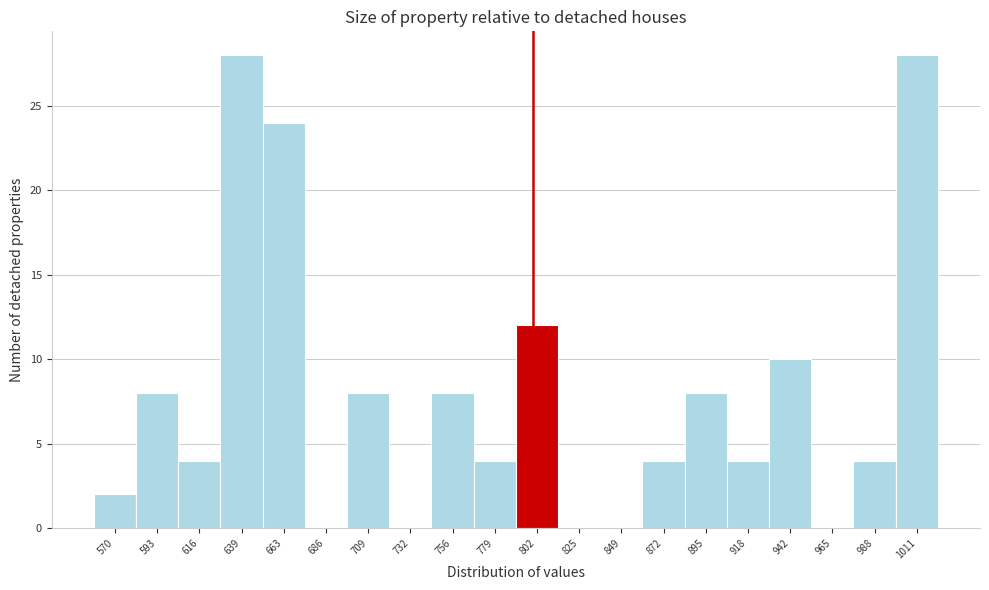

Reading left to right, transcribe this chart: for each bar, give the range it covers on the x-axis and its height. Neither the bar edges nor the heights are printed on the chart, so give them approximately, as read against the axes.

560 to 580: 2
580 to 605: 8
605 to 630: 4
630 to 650: 28
650 to 675: 24
675 to 700: 0
700 to 720: 8
720 to 745: 0
745 to 765: 8
765 to 790: 4
790 to 815: 12
815 to 835: 0
835 to 860: 0
860 to 885: 4
885 to 905: 8
905 to 930: 4
930 to 955: 10
955 to 975: 0
975 to 1000: 4
1000 to 1025: 28